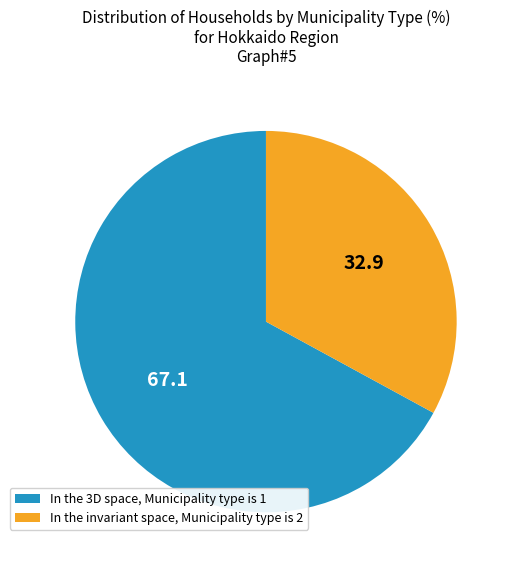

Do In the 3D space, Municipality type is 1 and In the invariant space, Municipality type is 2 together represent more than half of the pie?

Yes